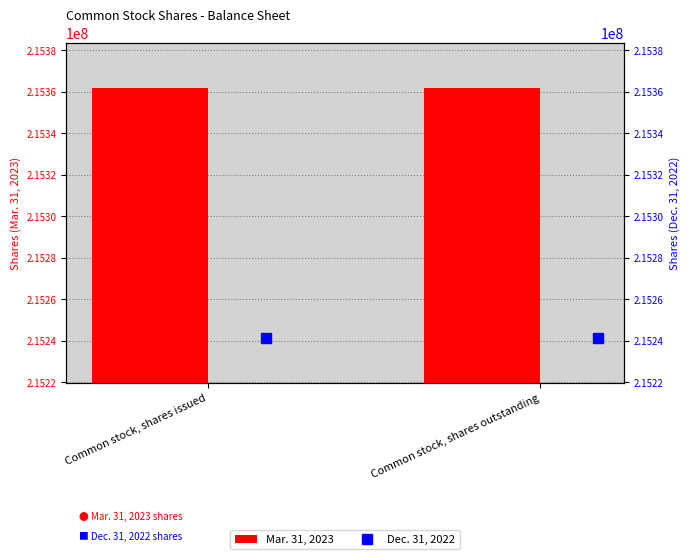

How many groups of bars are there?

2